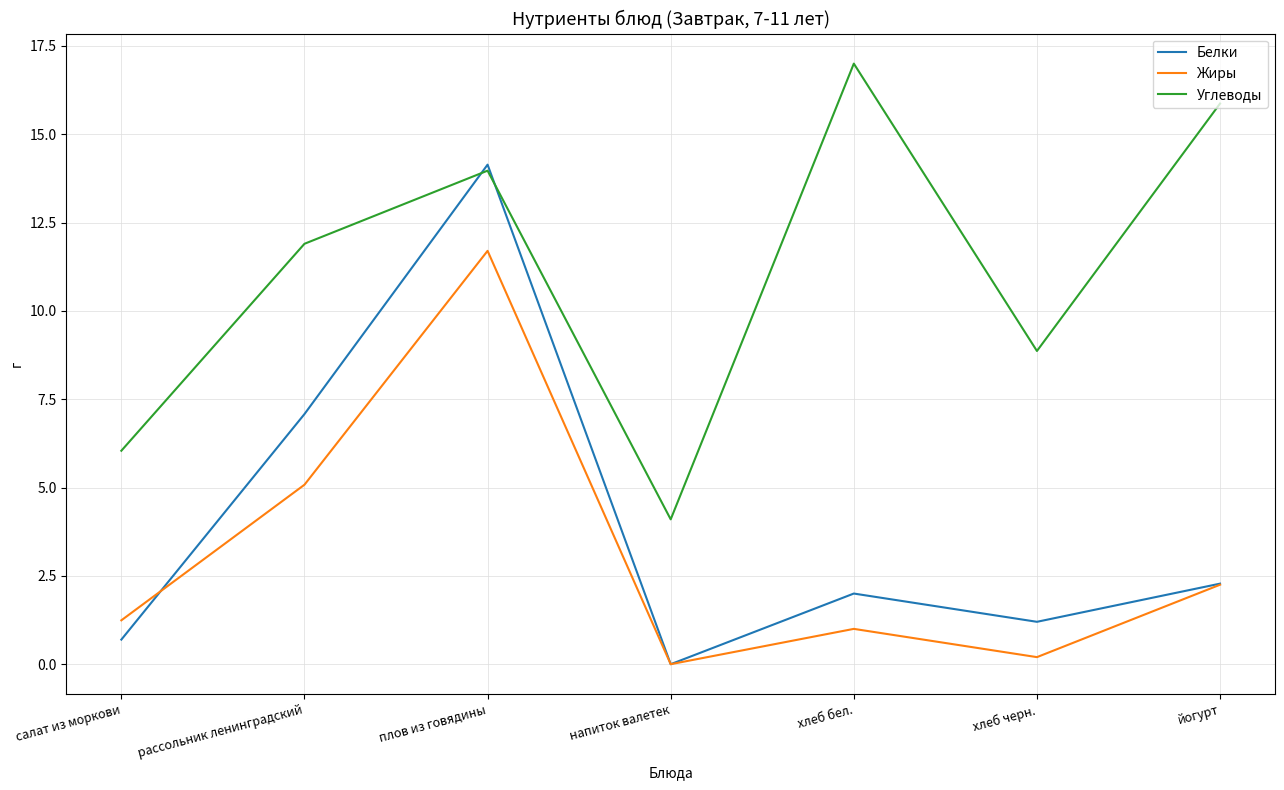

What is the difference between the highest and lowest values at напиток валетек?

4.1